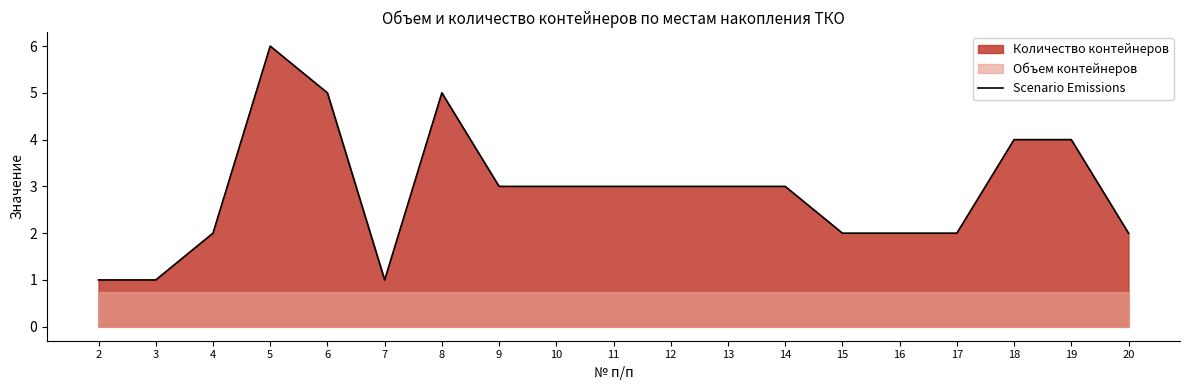

Which category has the highest value in the Scenario Emissions series?

5